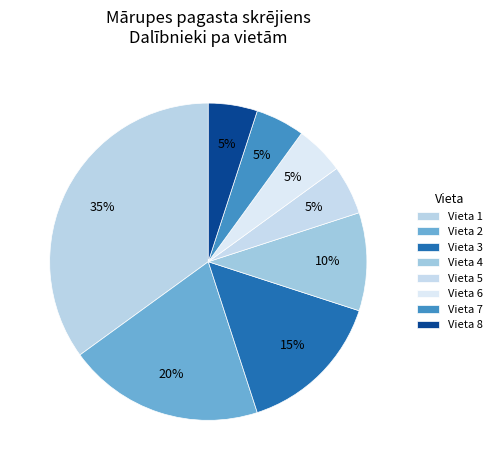

Count the number of slices in the pie.

8